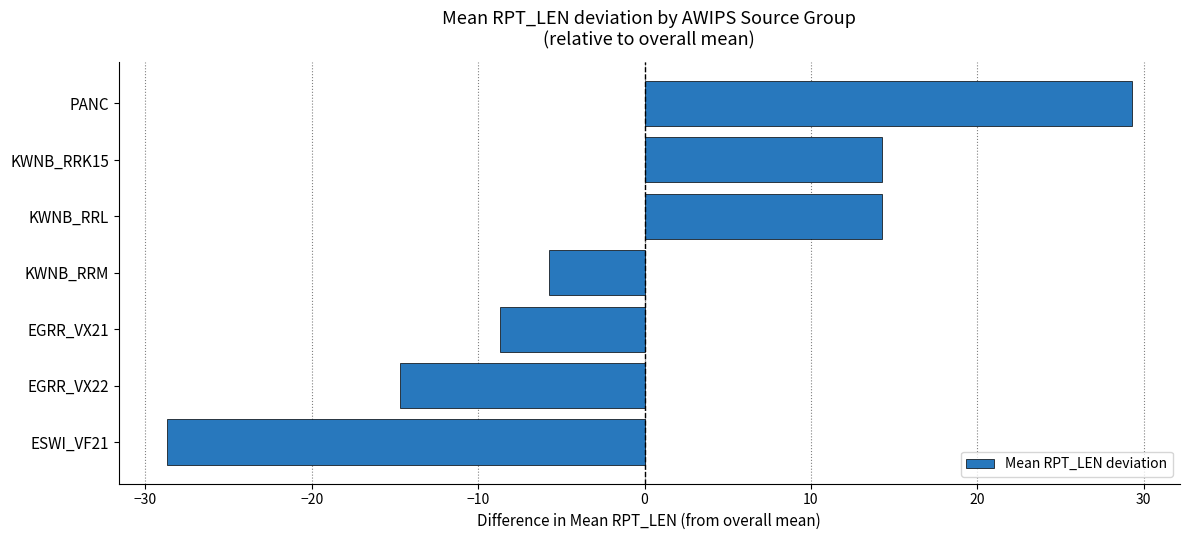

Where is the data nearest to the value 0?

KWNB_RRM